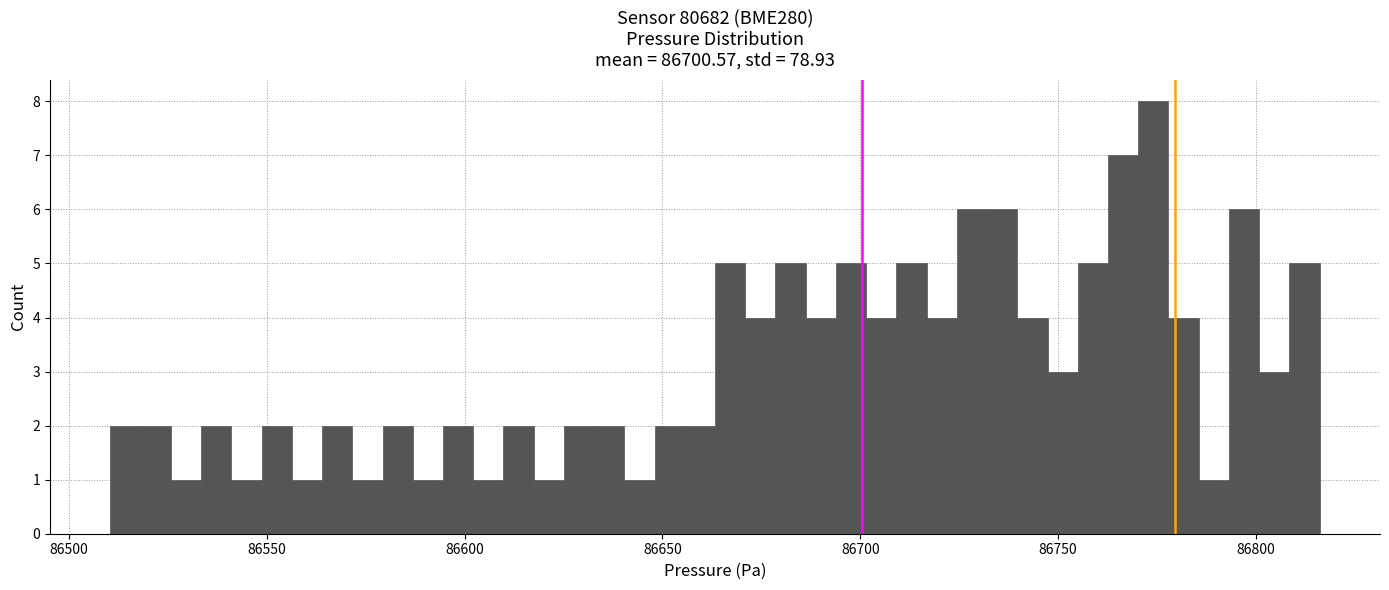

Read against the x-axis, roughly where is the centre of the tallest bar?

86775